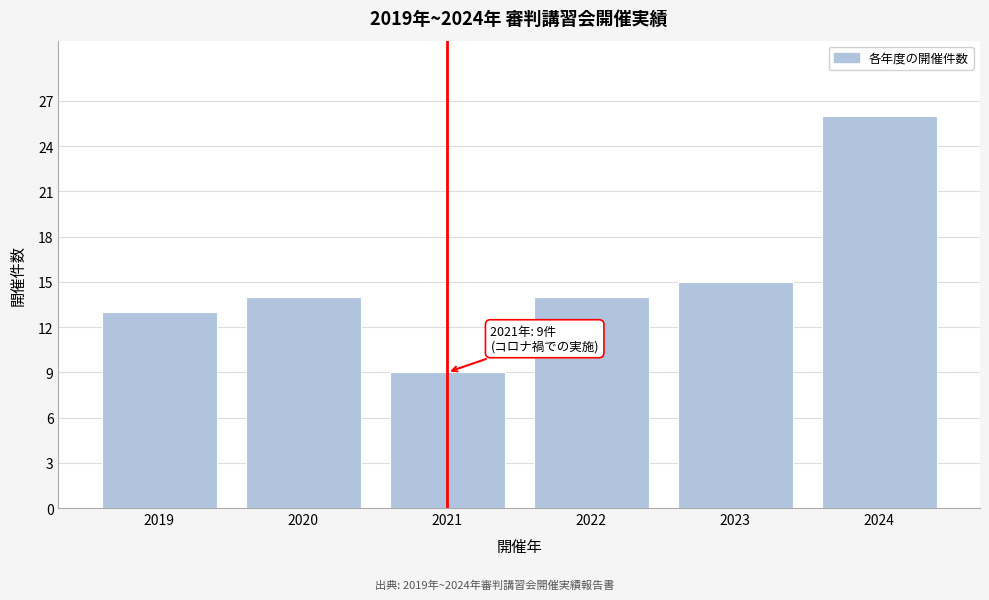

Reading left to right, what are all the values shown in this chart?

2019=13	2020=14	2021=9	2022=14	2023=15	2024=26